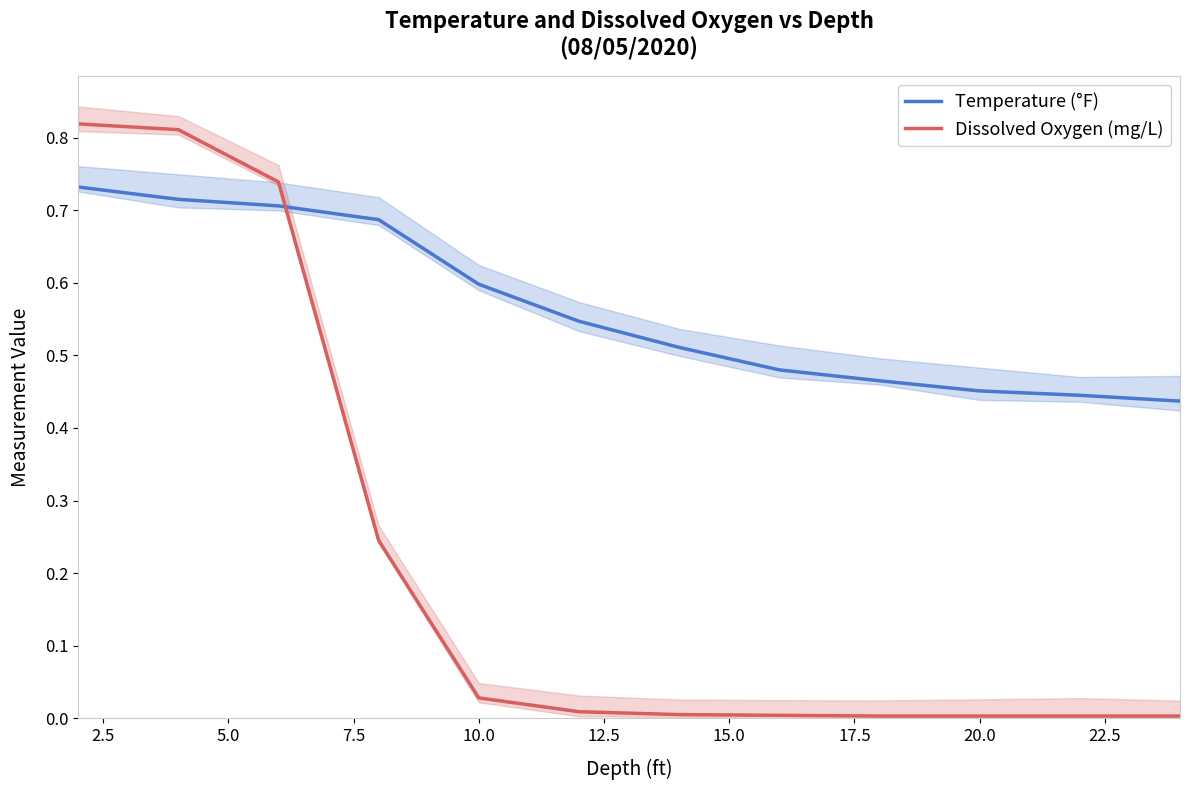

Which series has the largest range (max minus min)?

Dissolved Oxygen (mg/L)